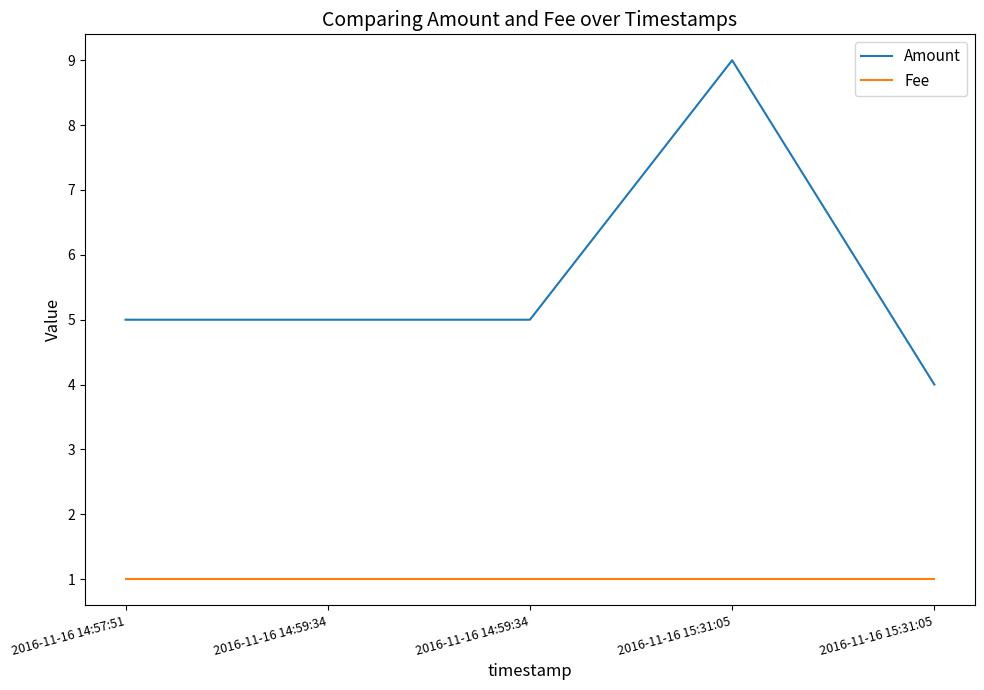

Is it true that Fee equals 1 at 2016-11-16 15:31:05?

False